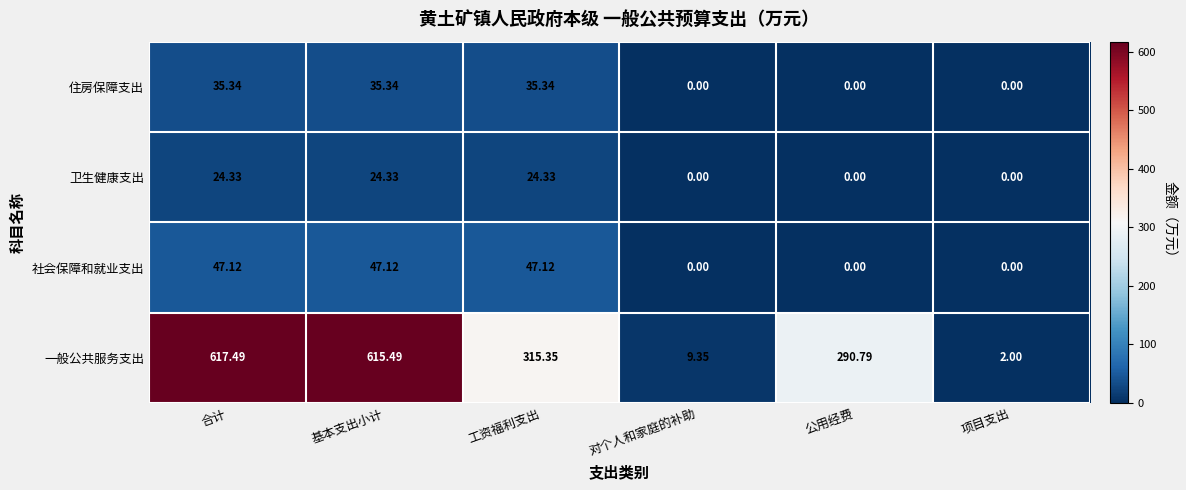

Which series has the largest total across all categories?

一般公共服务支出